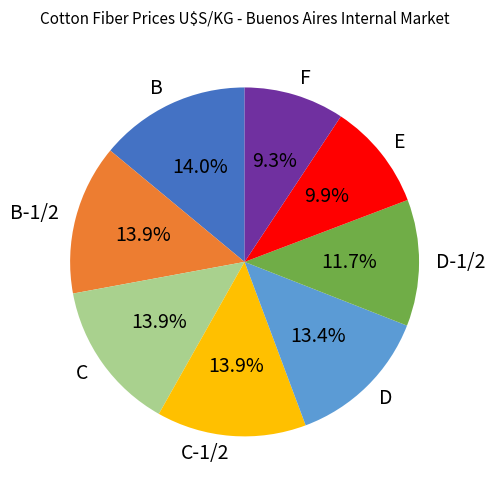

What is the smallest slice in the pie chart?

F